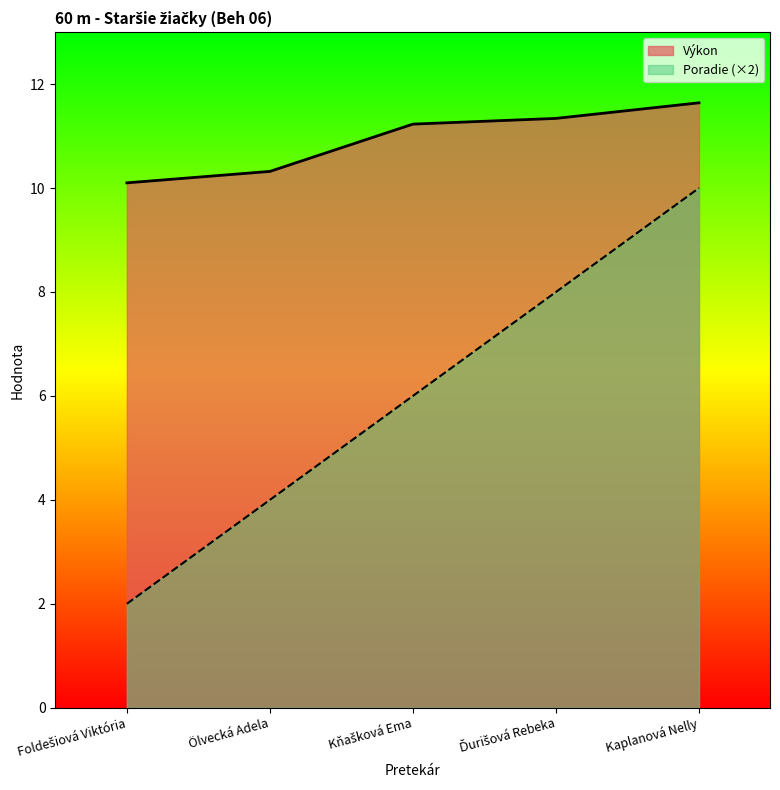

What is the average value of the Výkon series?

10.9